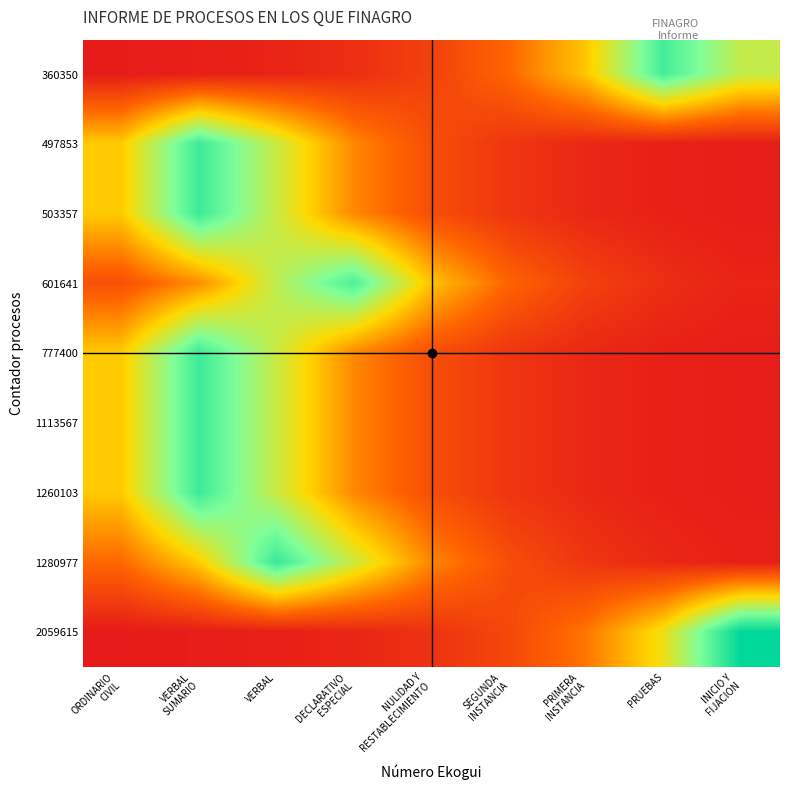

Rank the series at VERBAL from highest to lowest value.

1280977, 601641, 497853, 777400, 1113567, 1260103, 503357, 360350, 2059615